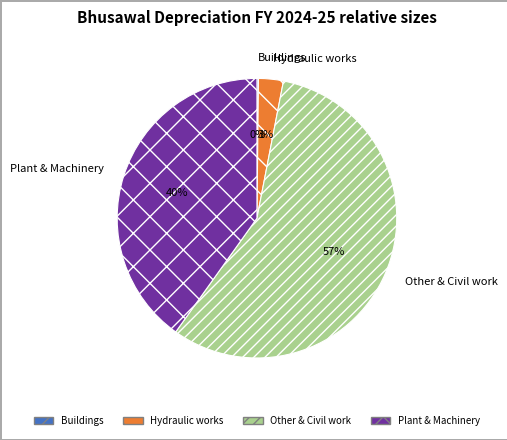

What is the largest slice in the pie chart?

Other & Civil work